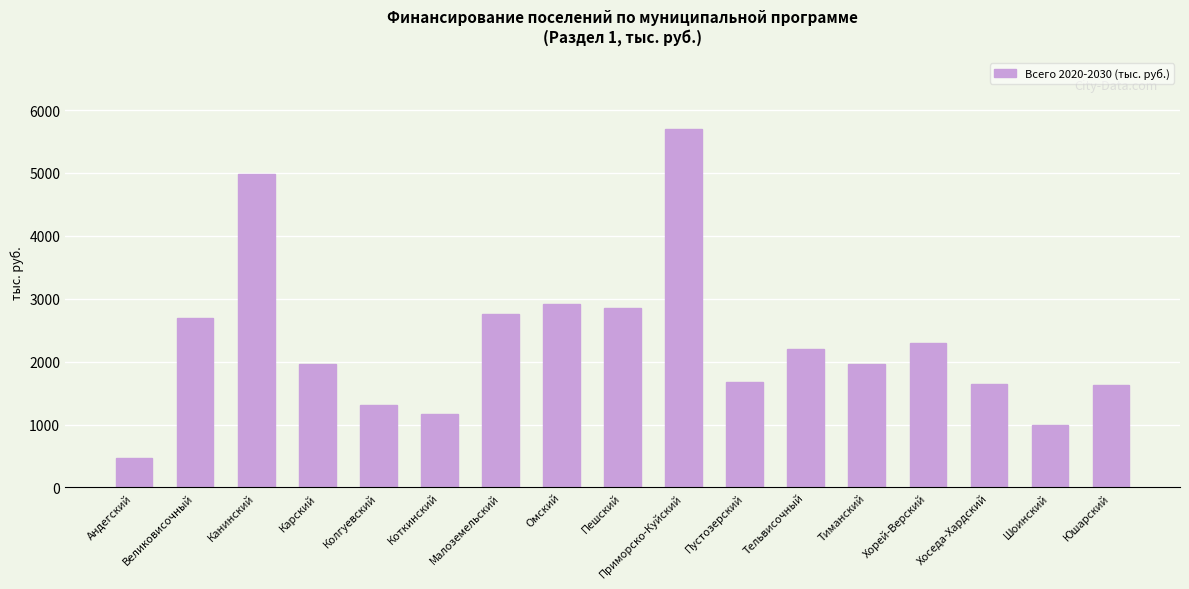

What is the maximum value shown in the chart?

5691.2